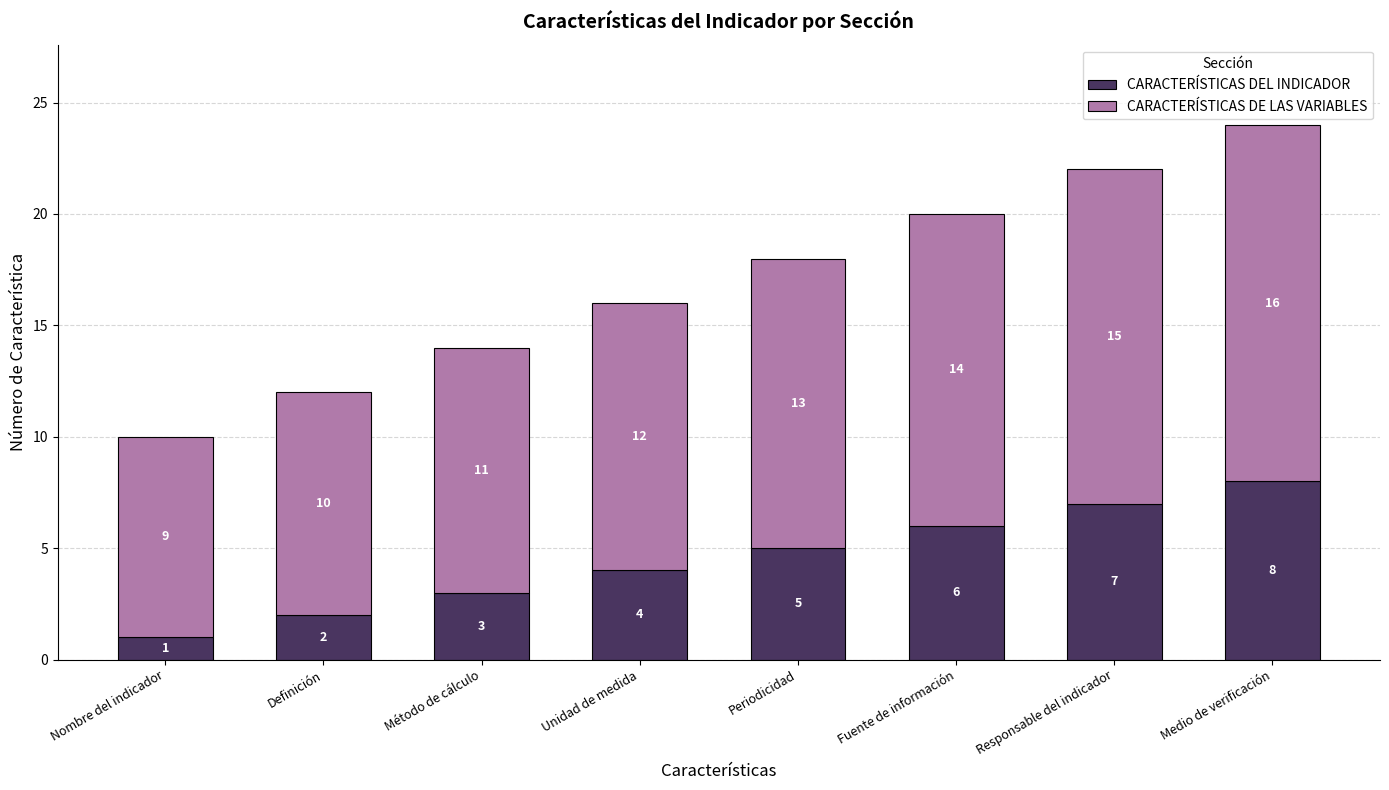

How many data points does each series have?

8